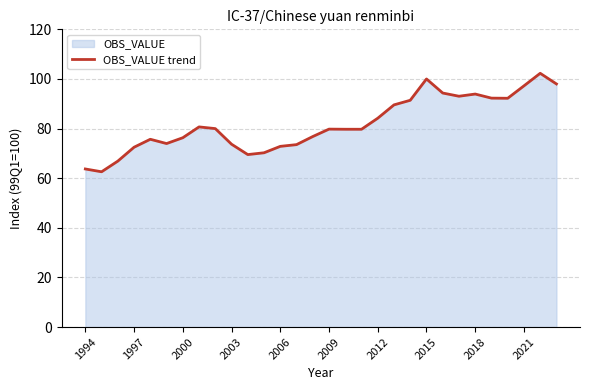

What is the difference between the maximum and minimum values?

39.7